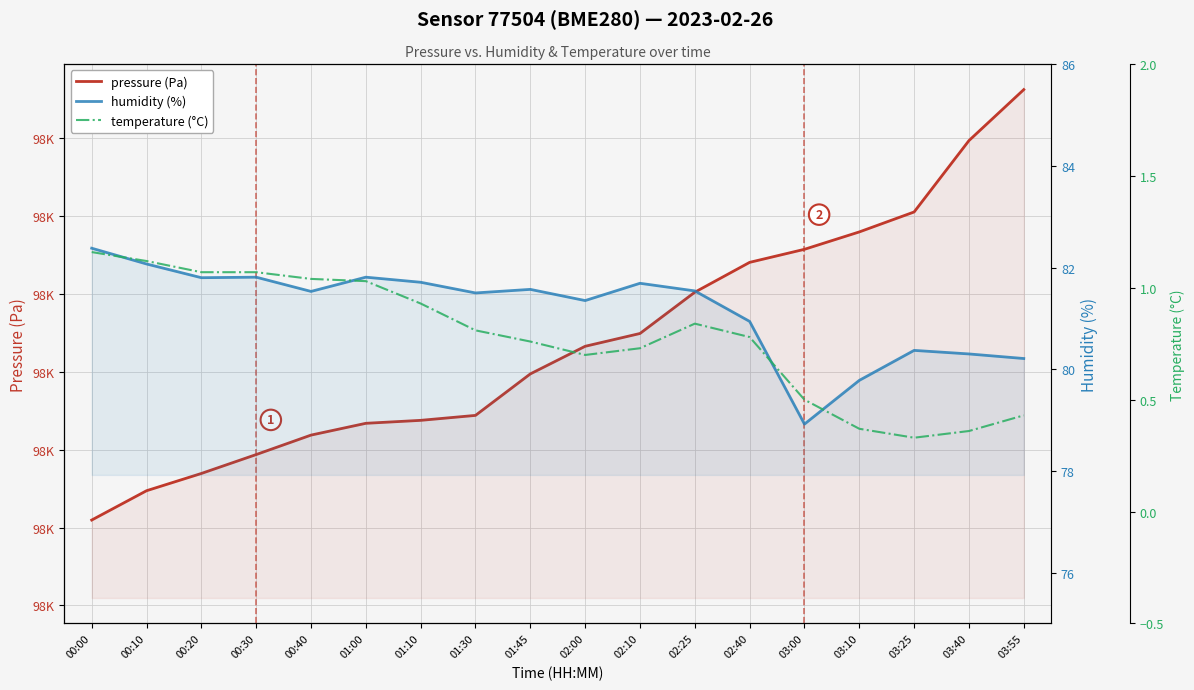

True or false: humidity (%) has a value of 136.1 at 03:55.

False